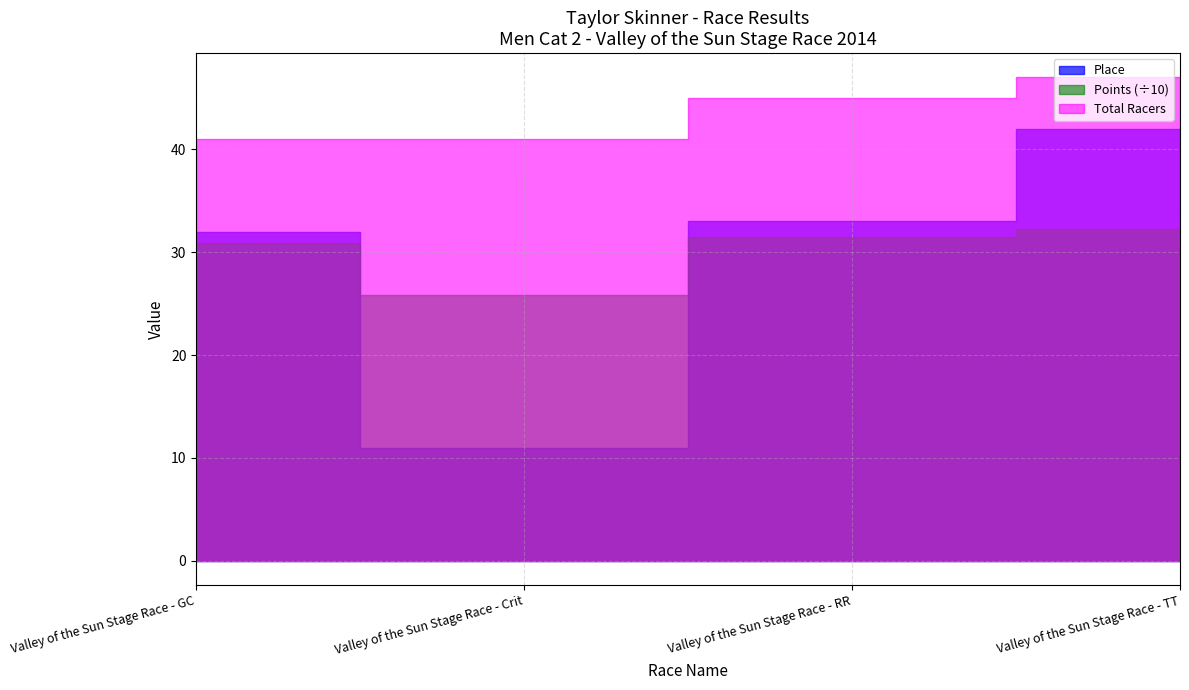

What position from the right is Valley of the Sun Stage Race - Crit?

3